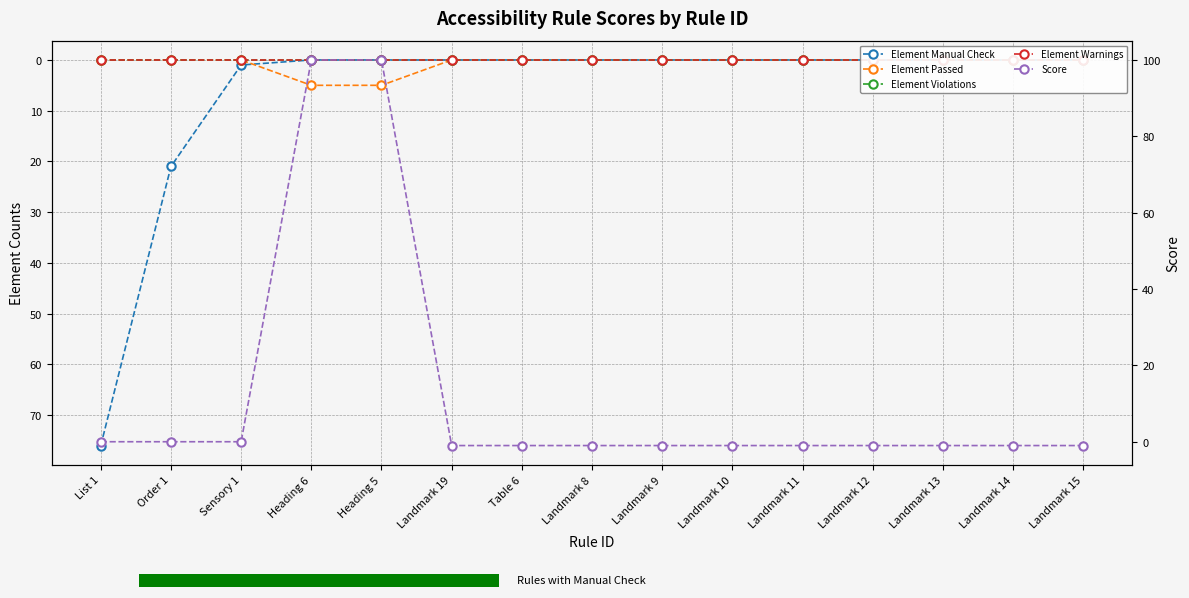

The Element Violations series shows 0 at Landmark 8. True or false?

True